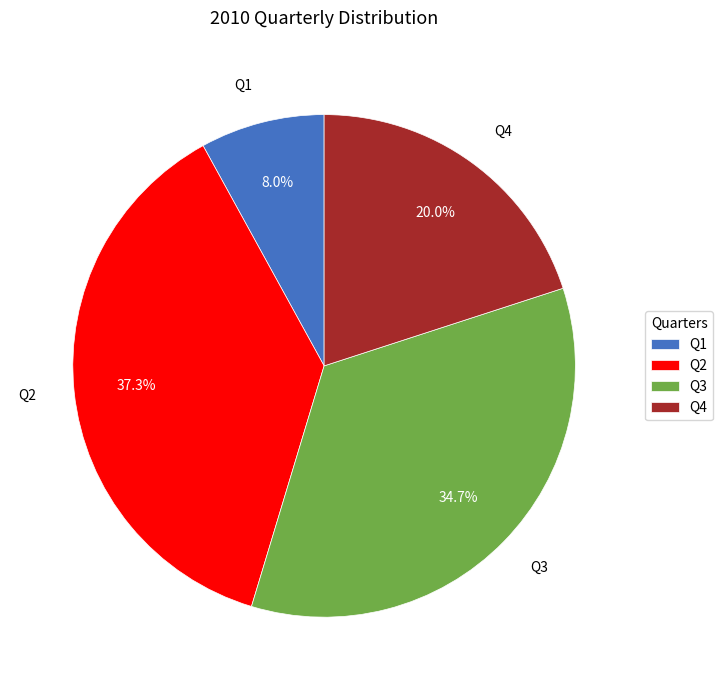

Does Q2 account for over 50% of the chart?

No